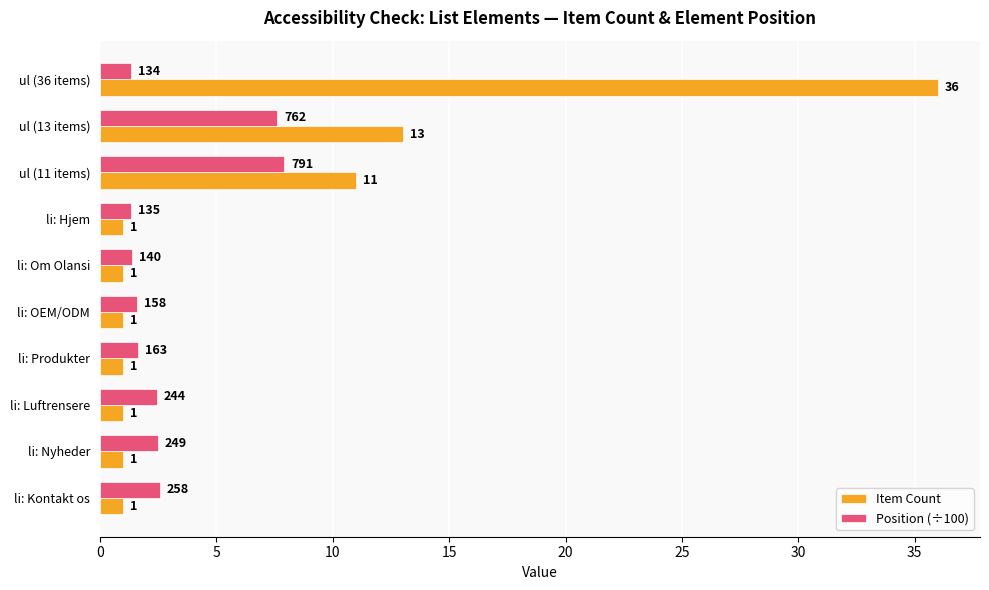

Where is Position (÷100) nearest to the value 4?

li: Kontakt os